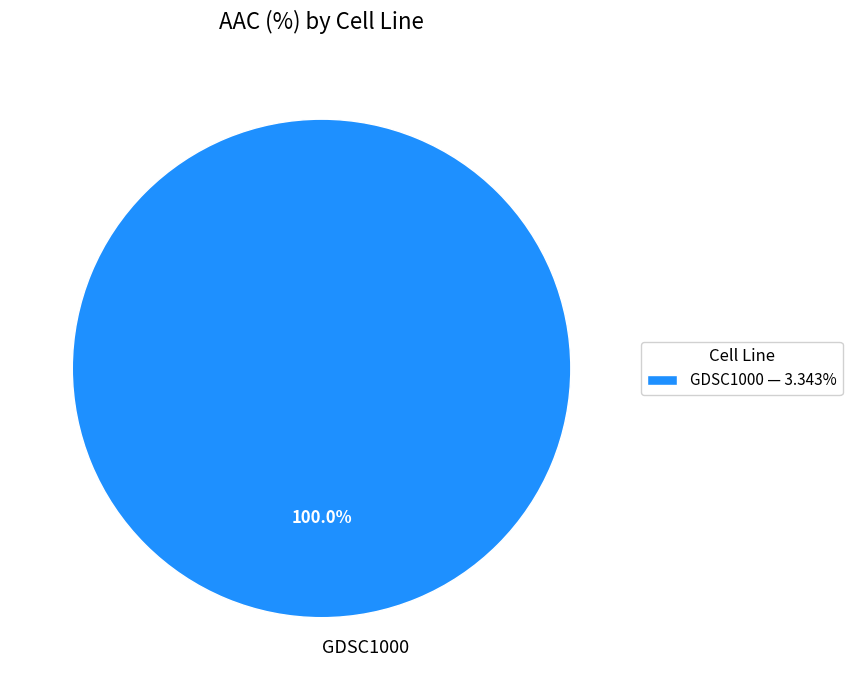

Does GDSC1000 account for over 50% of the chart?

Yes